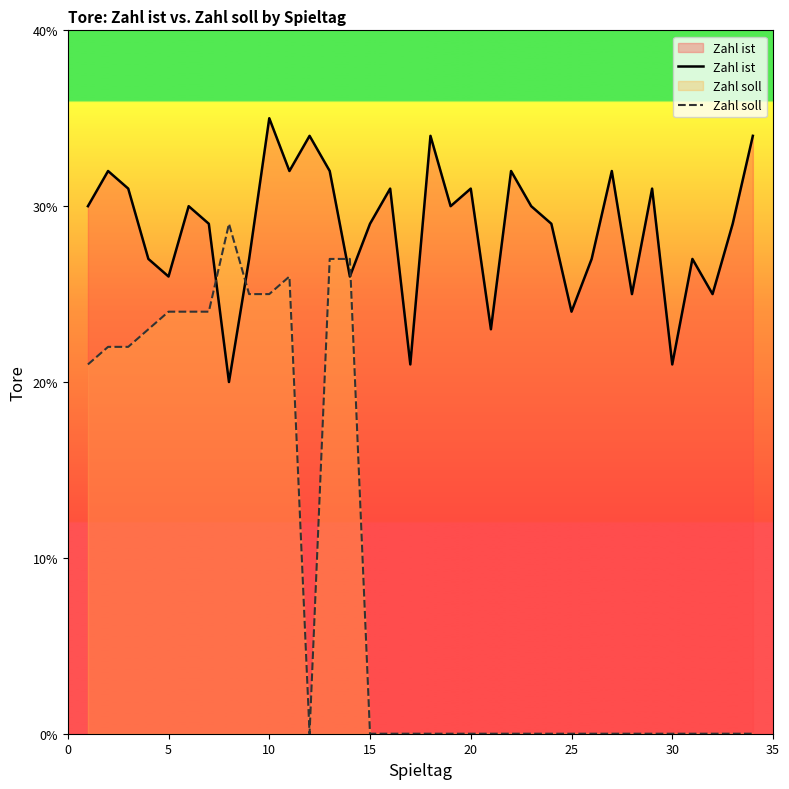

In Zahl ist, how many points are higher than both neighbors (excluding endpoints)?

11